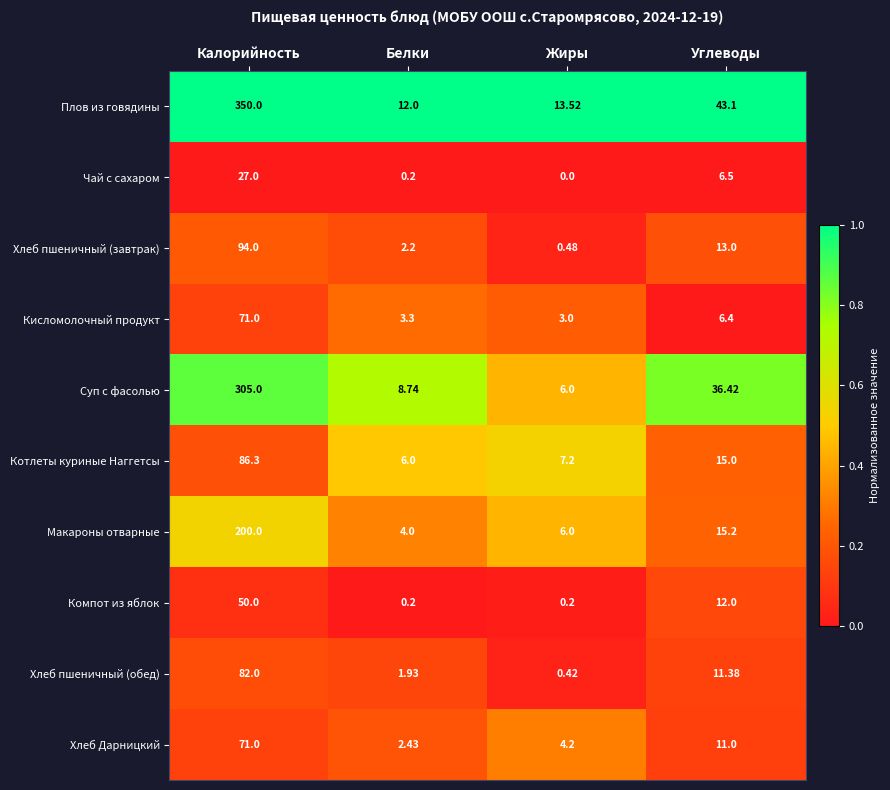

Which series changed the most between Жиры and Углеводы?

Суп с фасолью